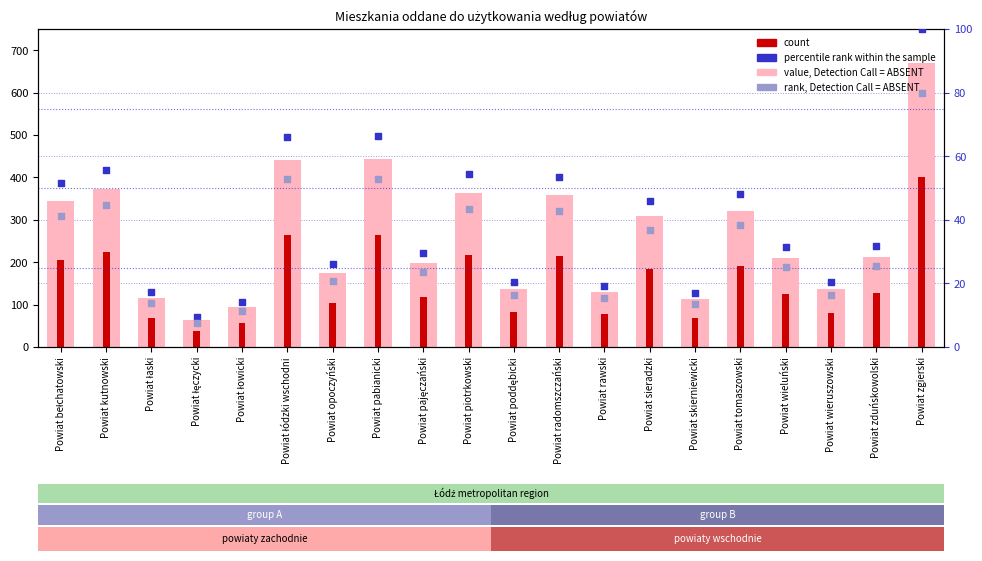

What is the total value across all series at Powiat pabianicki?

827.2